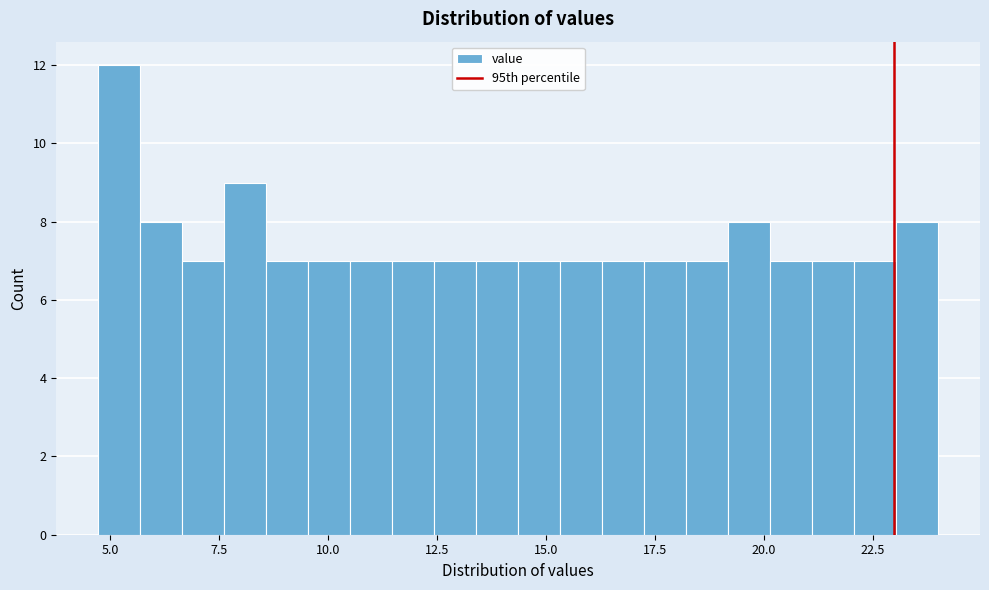

Read against the x-axis, roughly where is the centre of the tallest bar?

5.0